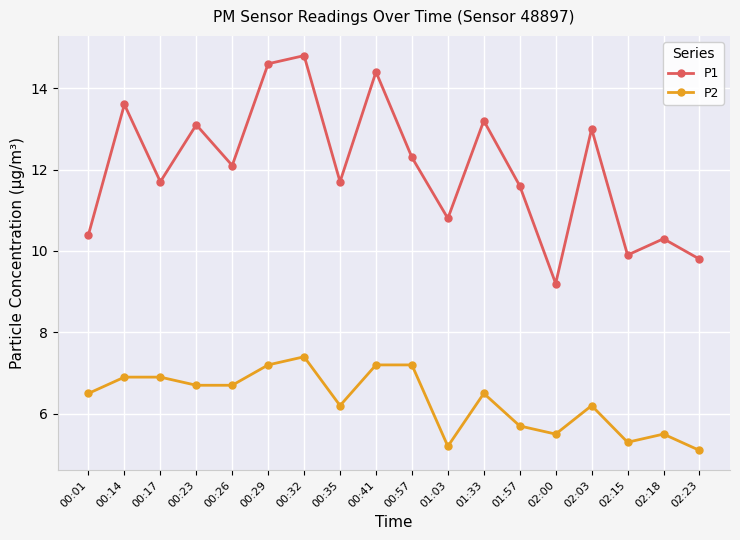

What is the approximate value of P2 at 02:23?

5.1